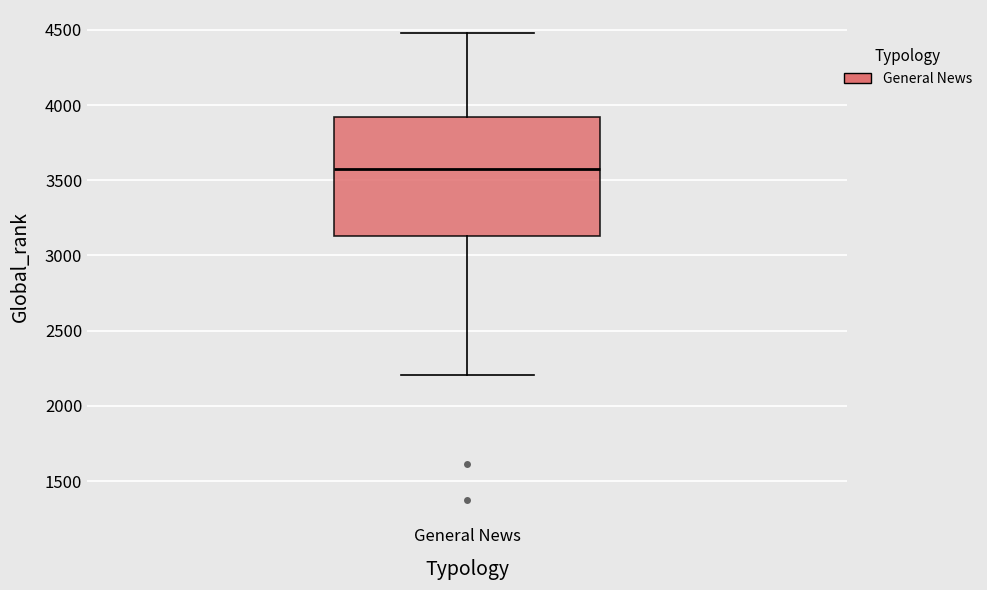

Where does the upper whisker of the box for General News end on the y-axis? The values are not printed on the chart, so give them approximately, as read against the axis.

4500